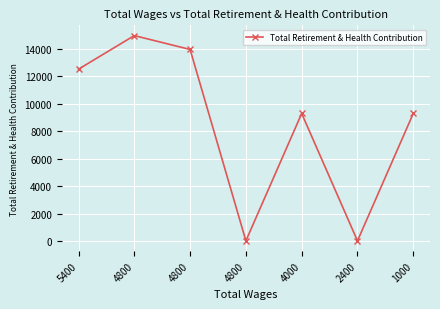

Which category has the highest value across all series?

4800